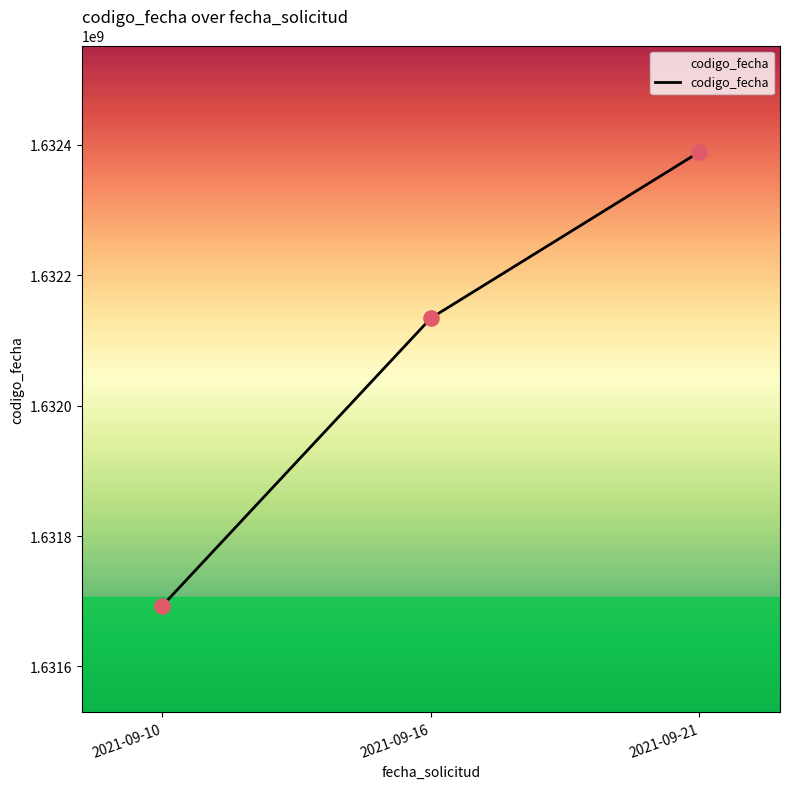

What is the ratio of the value at 2021-09-16 to the value at 2021-09-21?

1.0